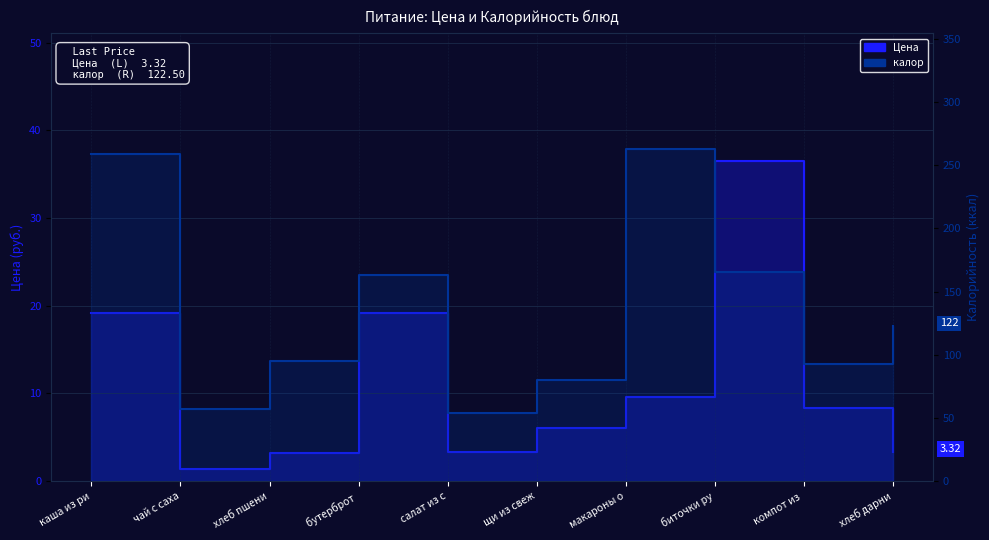

What position from the left is биточки ру?

8